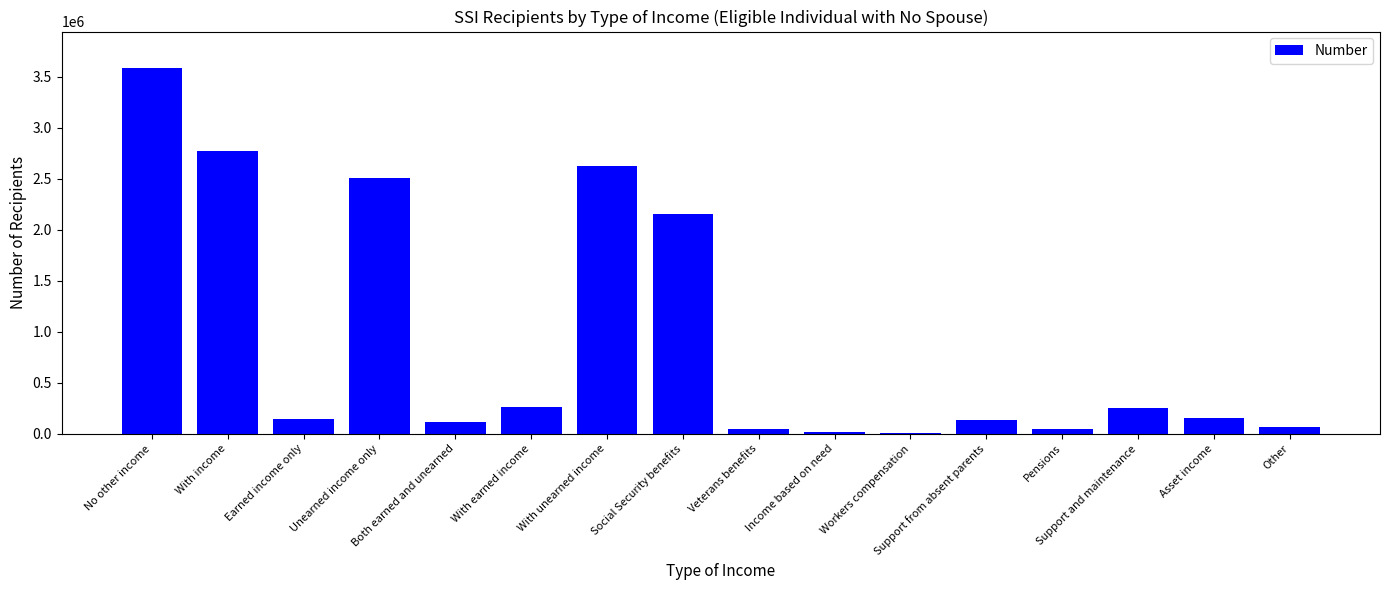

What is the average value?

931246